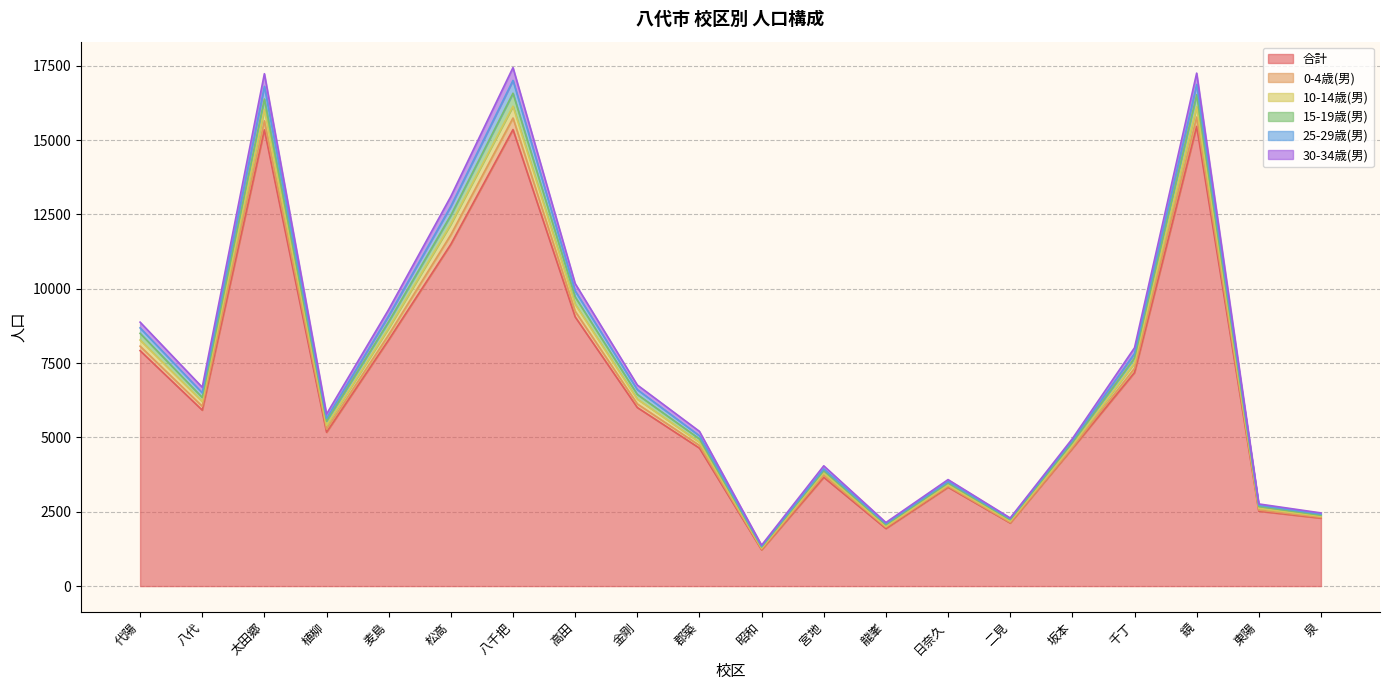

What is the total value across all series at 八千把?

17441